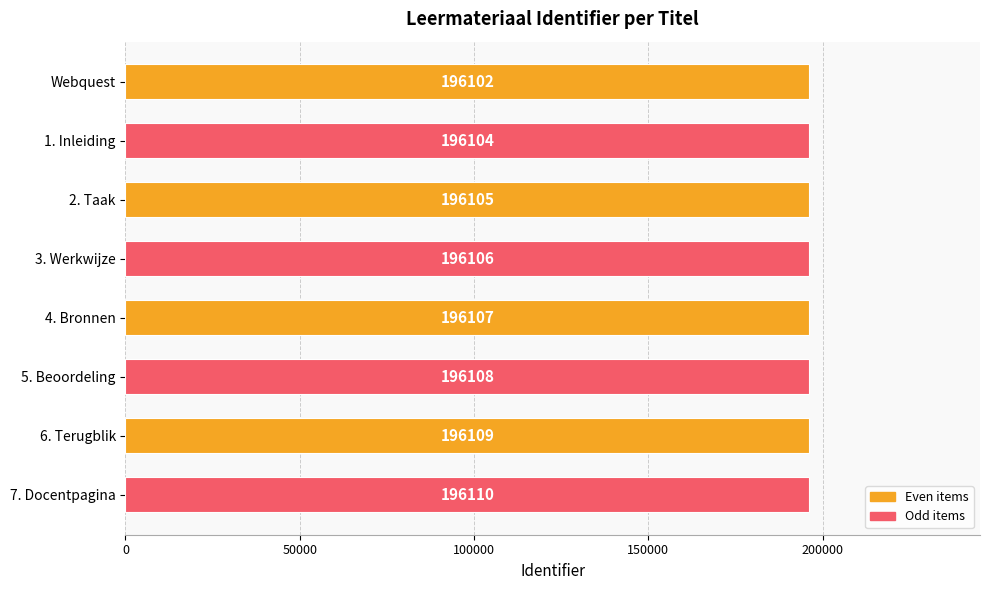

What is the maximum value shown in the chart?

196110